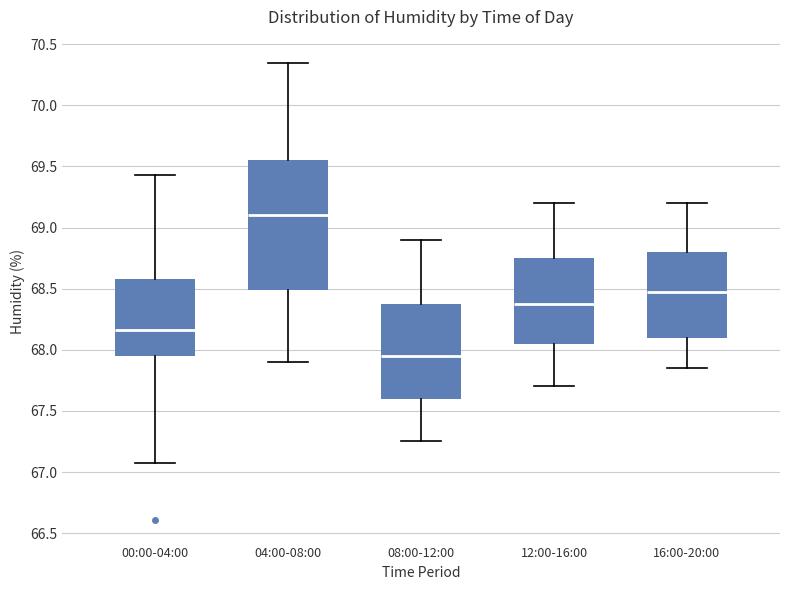

Reading left to right, read every box against the y-axis: the position of its median line, the range the box covers, and the ends of its whiskers. The values are not printed on the chart, so give them approximately, as read against the axis.

00:00-04:00: median 68.15, box 67.95 to 68.60, whiskers 67.05 to 69.45
04:00-08:00: median 69.10, box 68.50 to 69.55, whiskers 67.90 to 70.35
08:00-12:00: median 67.95, box 67.60 to 68.40, whiskers 67.25 to 68.90
12:00-16:00: median 68.40, box 68.05 to 68.75, whiskers 67.70 to 69.20
16:00-20:00: median 68.50, box 68.10 to 68.80, whiskers 67.85 to 69.20